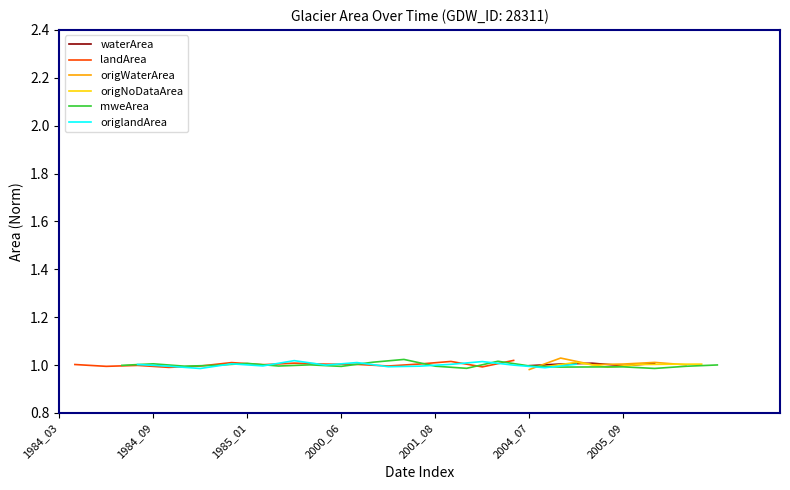

How many data points in landArea are above 1?

9